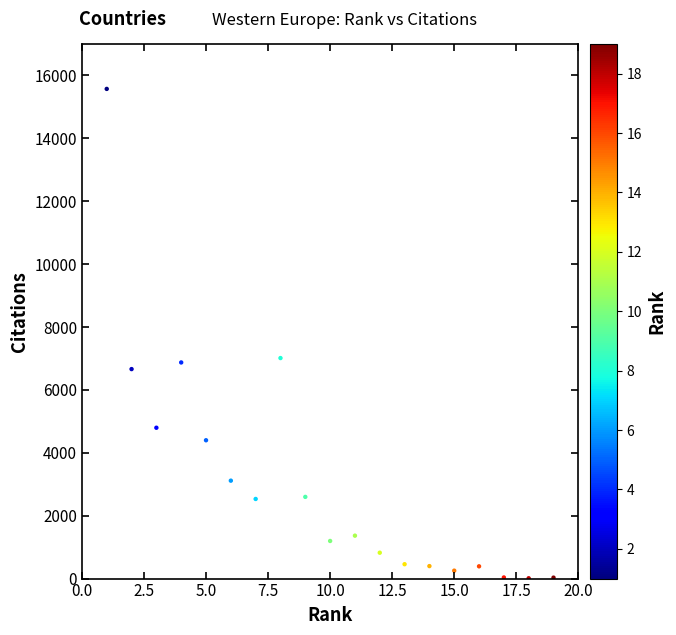

What is the range of X values (max minus min)?

18